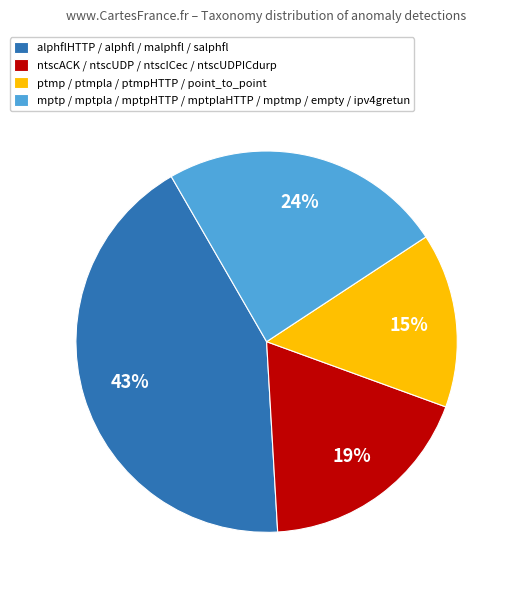

True or false: ptmp / ptmpla / ptmpHTTP / point_to_point accounts for 15% of the total.

True